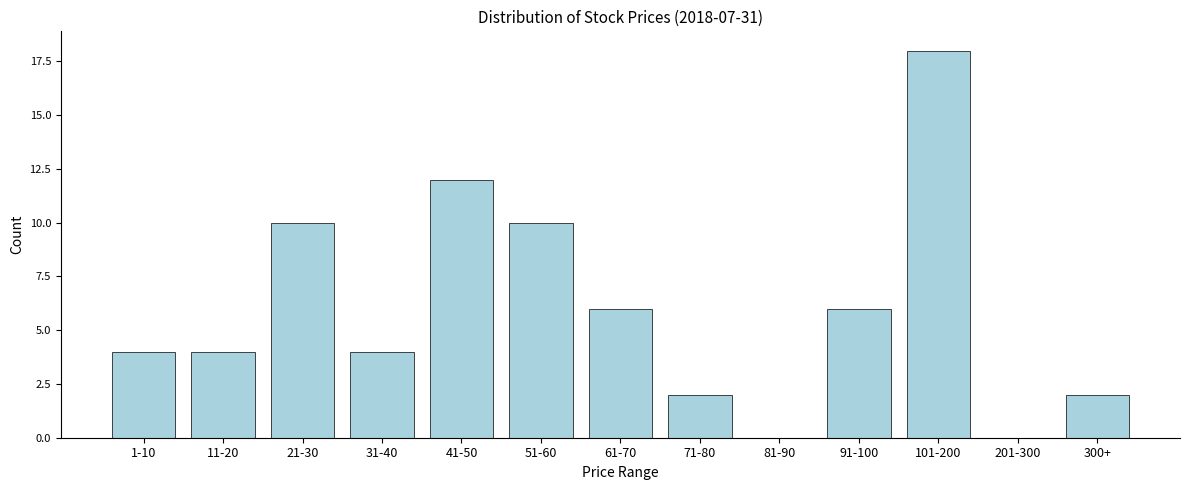

Reading left to right, transcribe all the data shown in this chart.

1-10=4	11-20=4	21-30=10	31-40=4	41-50=12	51-60=10	61-70=6	71-80=2	81-90=0	91-100=6	101-200=18	201-300=0	300+=2